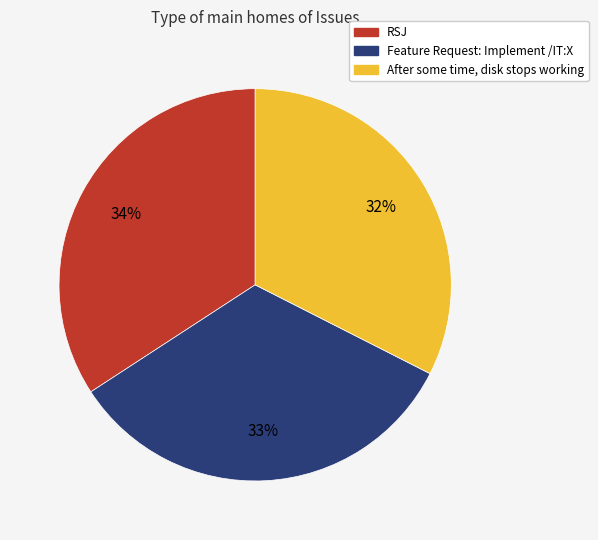

To the nearest percent, what is the average slice percentage?

33%